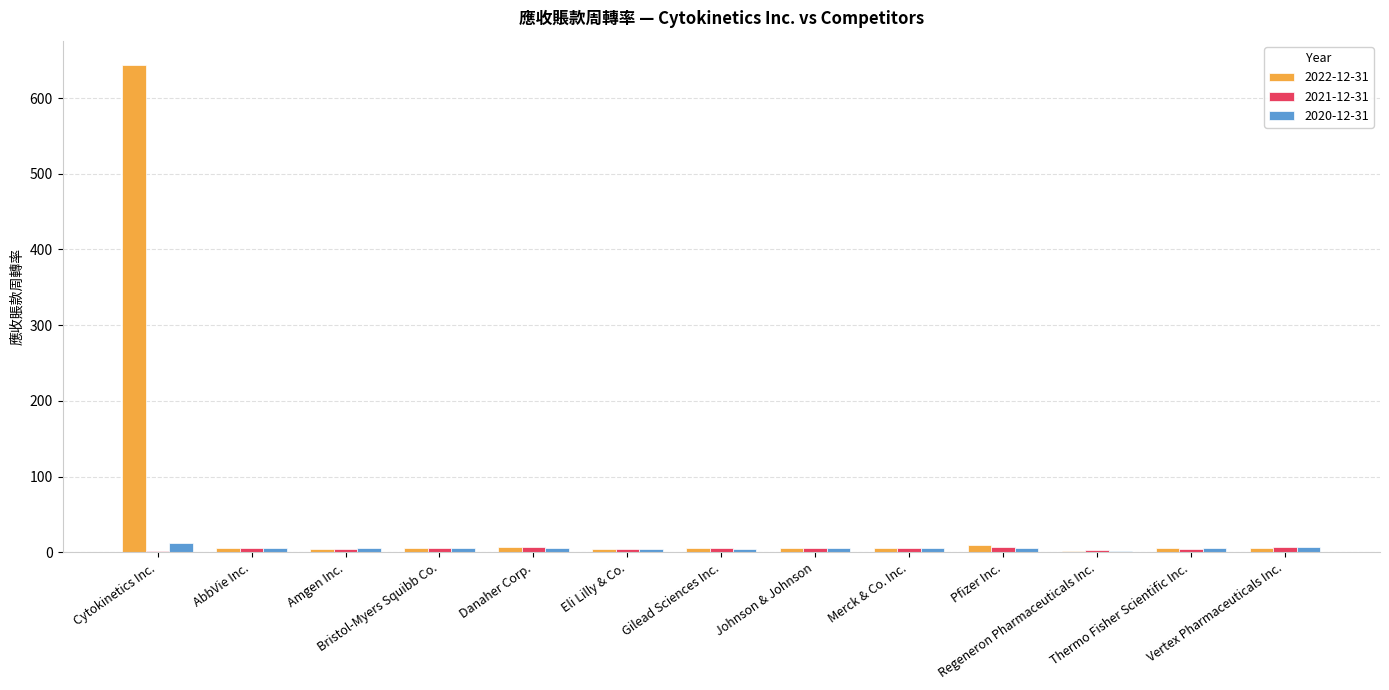

What is the sum of all 2022-12-31 values?

710.1